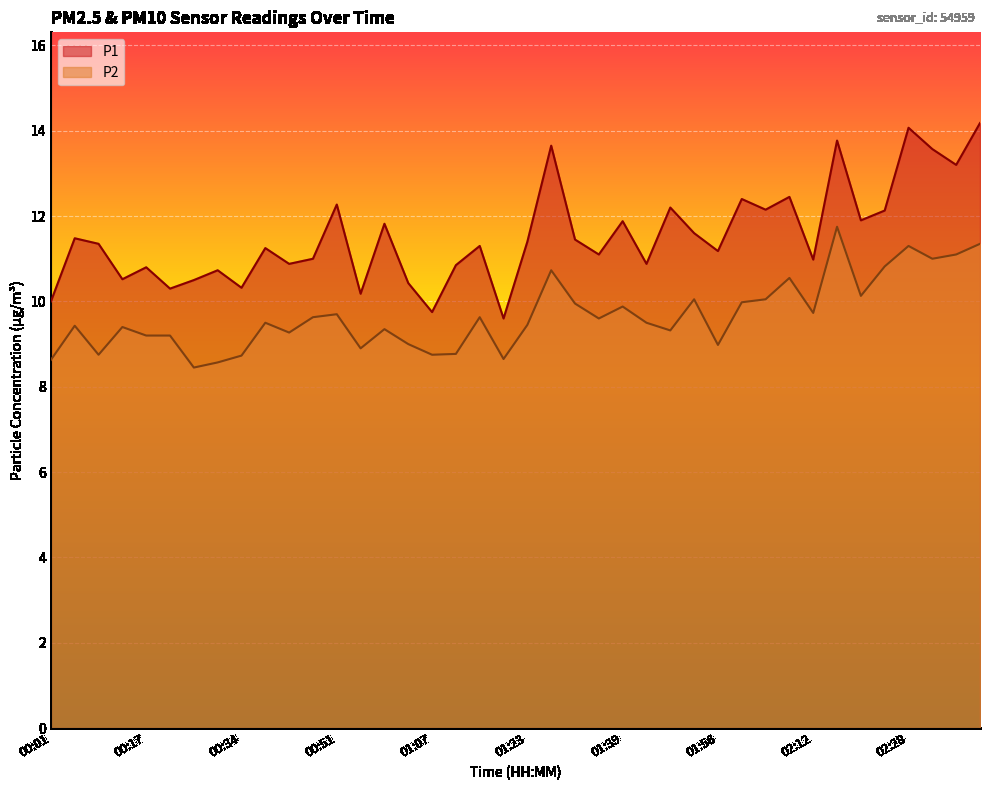

Between 02:41 and 01:15, which is larger?

02:41